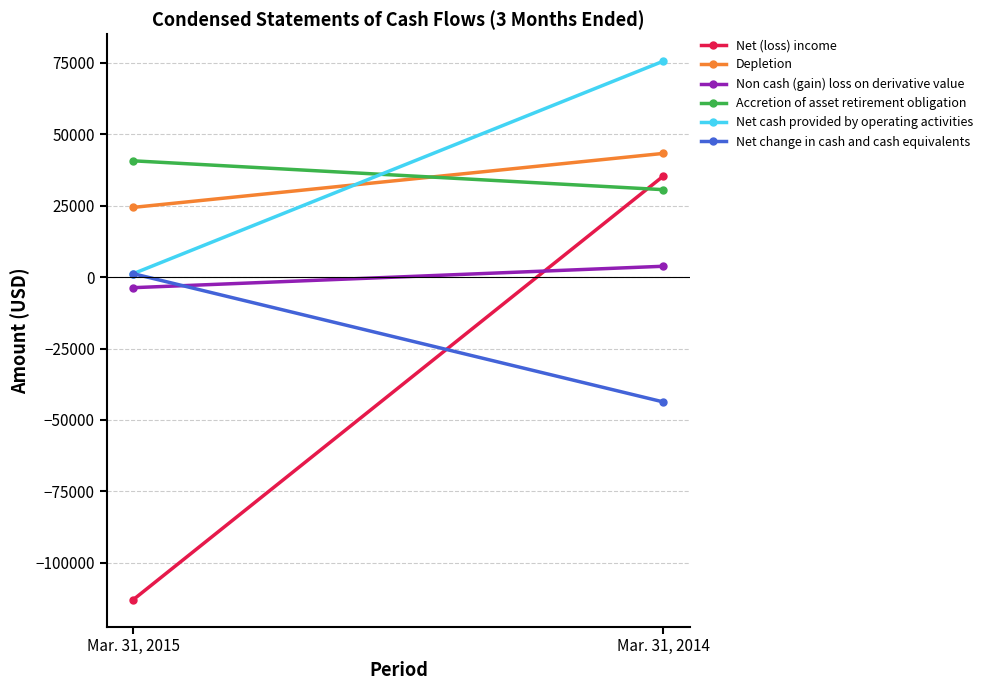

At which label is Depletion closest to 33850?

Mar. 31, 2015